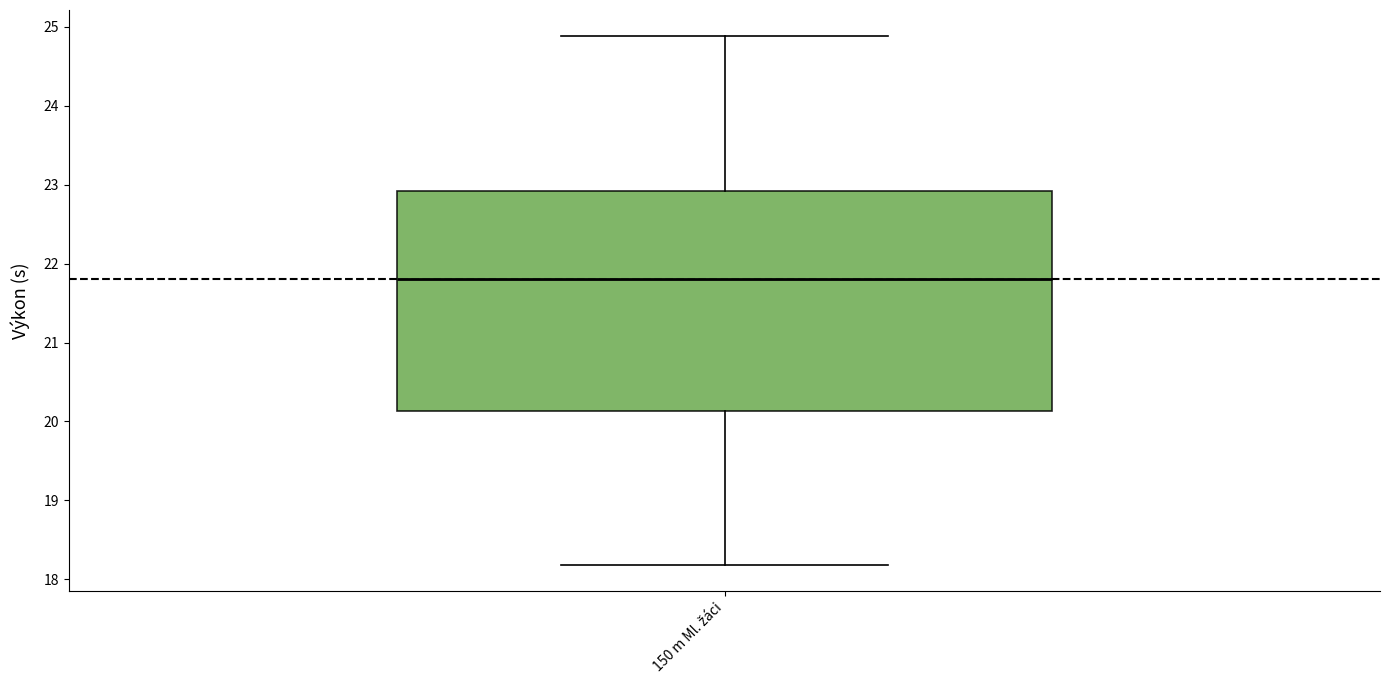

Where is the lower edge of the box for 150 m Ml. žáci on the y-axis? The values are not printed on the chart, so give them approximately, as read against the axis.

20.1